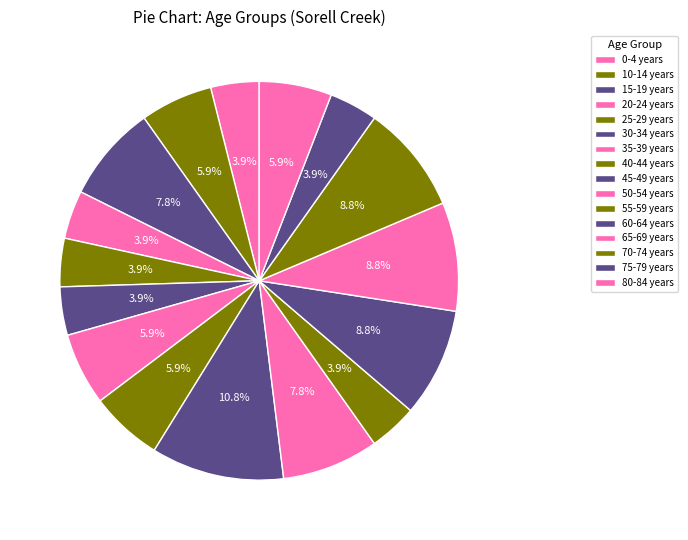

Count the number of slices in the pie.

16